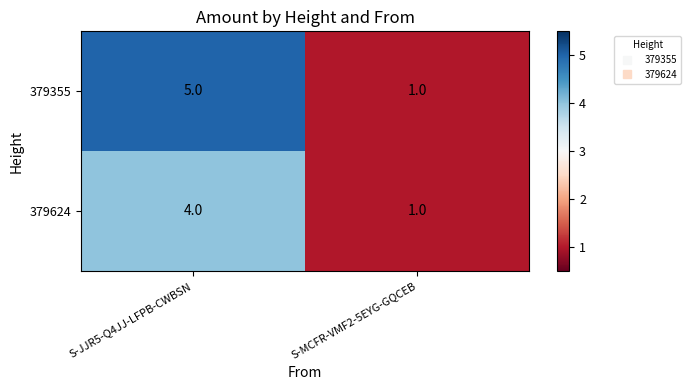

What is the average value of the 379355 series?

3